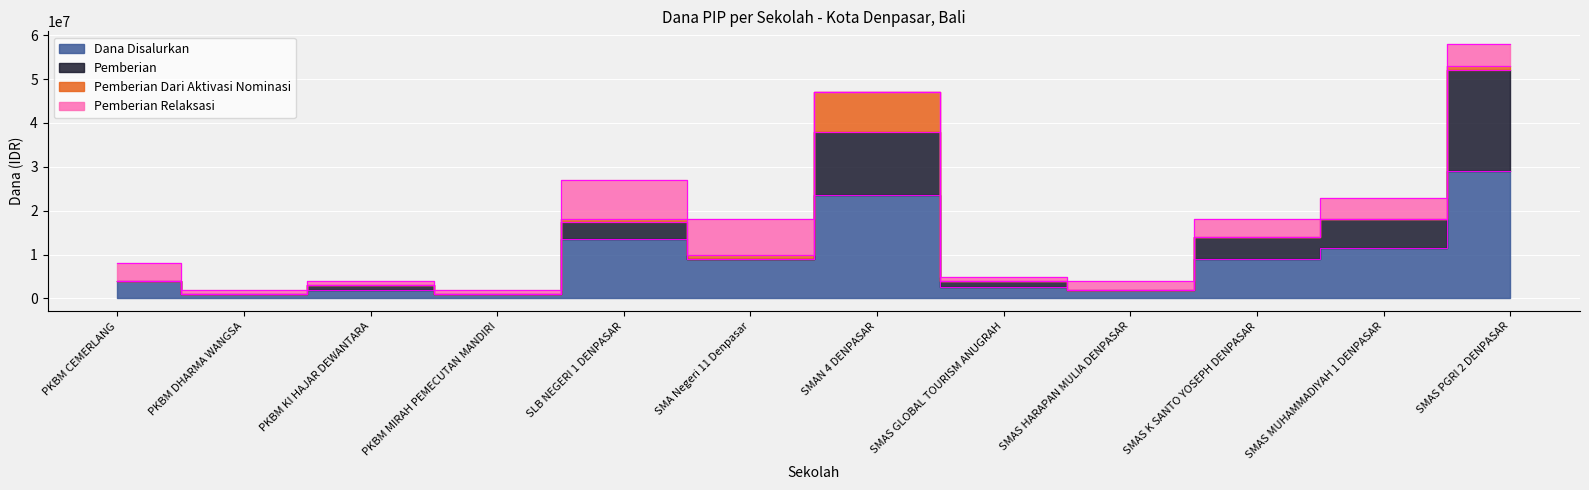

What is the sum of all Dana Disalurkan values?

108000000